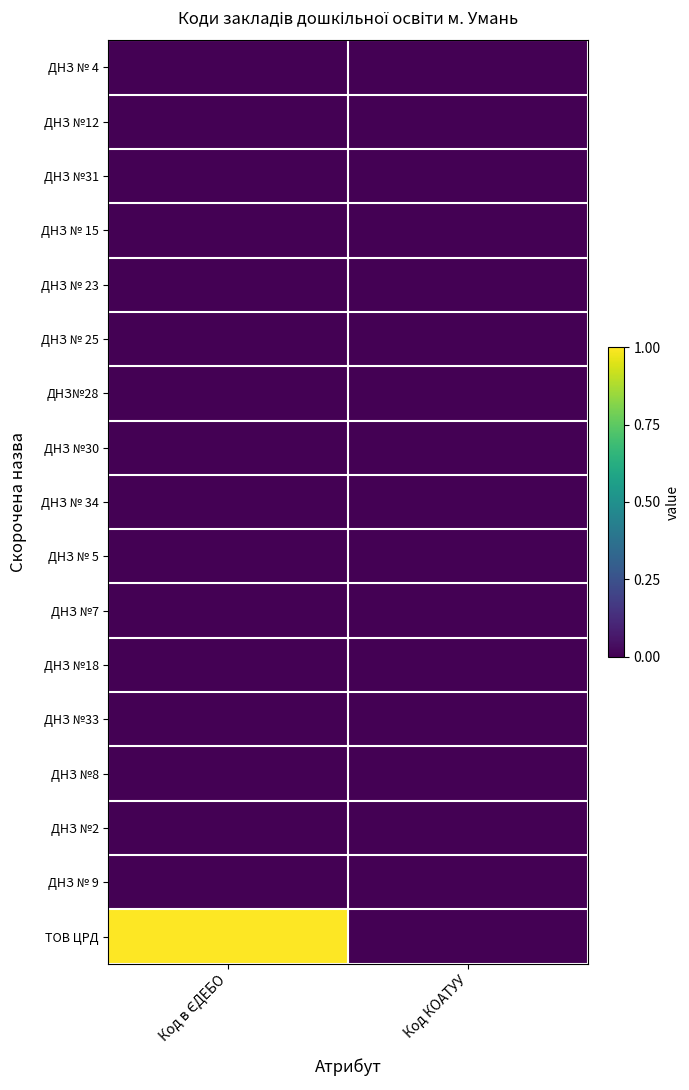

Which series has the largest total across all categories?

ТОВ ЦРД